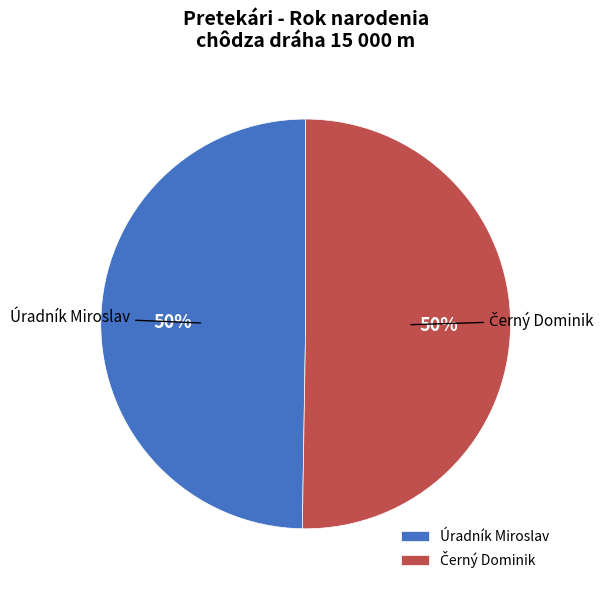

To the nearest percent, what percentage of the pie is Úradník Miroslav?

50%